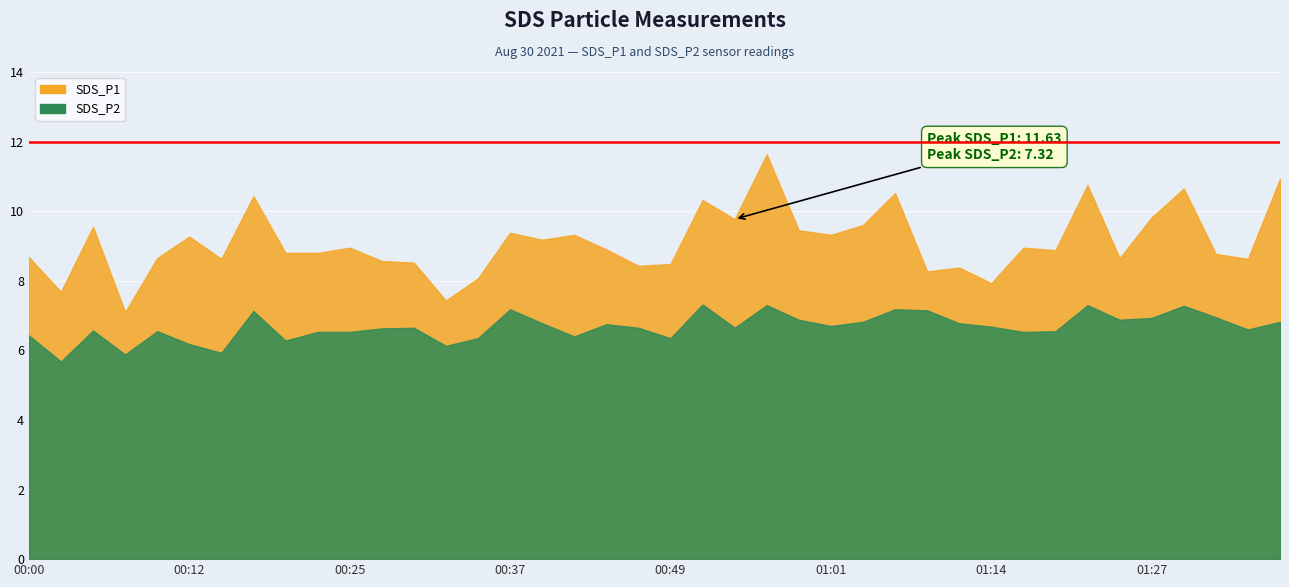

Does the chart display data point markers on the line(s)?

No